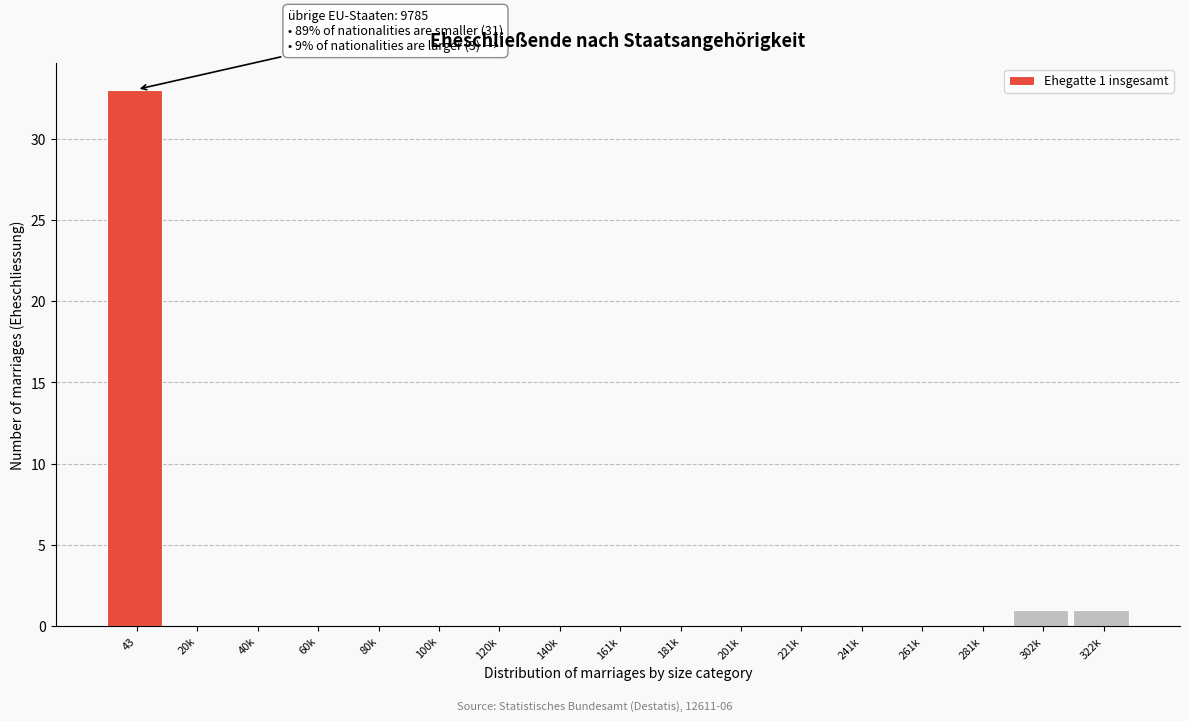

Reading left to right, what are all the values shown in this chart?

43=33	20k=0	40k=0	60k=0	80k=0	100k=0	120k=0	140k=0	161k=0	181k=0	201k=0	221k=0	241k=0	261k=0	281k=0	302k=1	322k=1